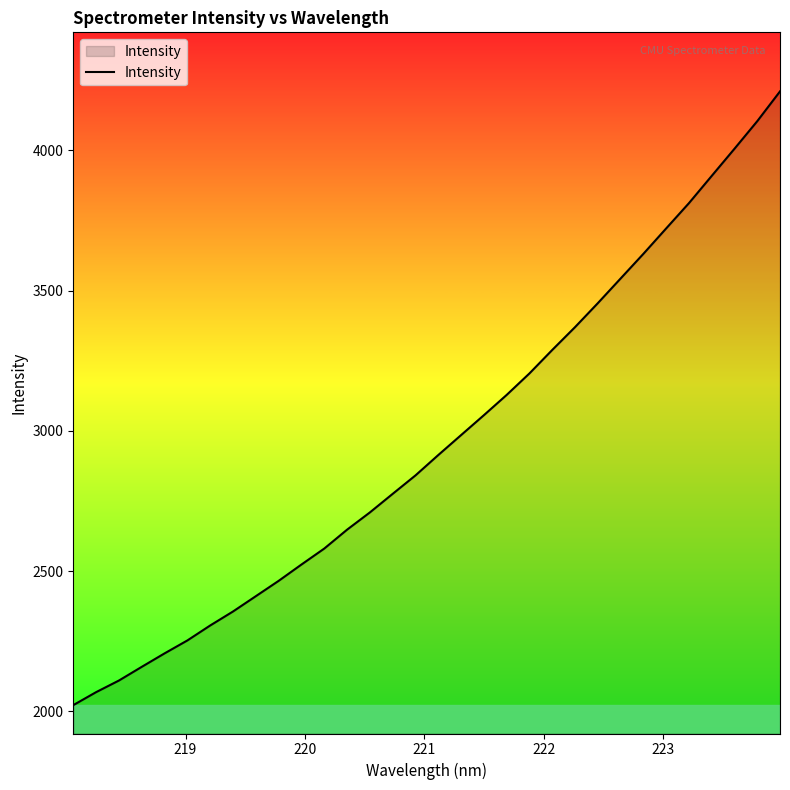

What is the sum of all values?

94771.4